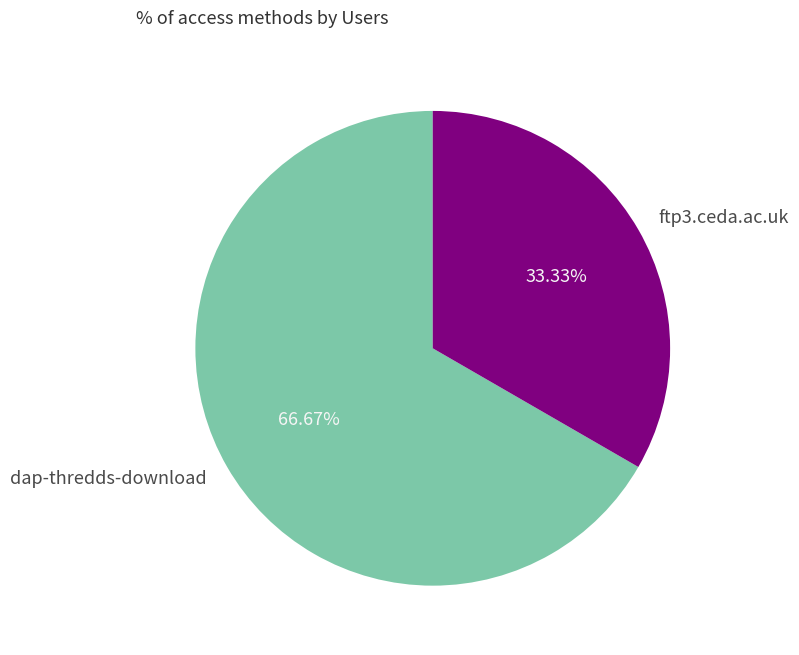

Rank the categories by value from lowest to highest.

ftp3.ceda.ac.uk, dap-thredds-download